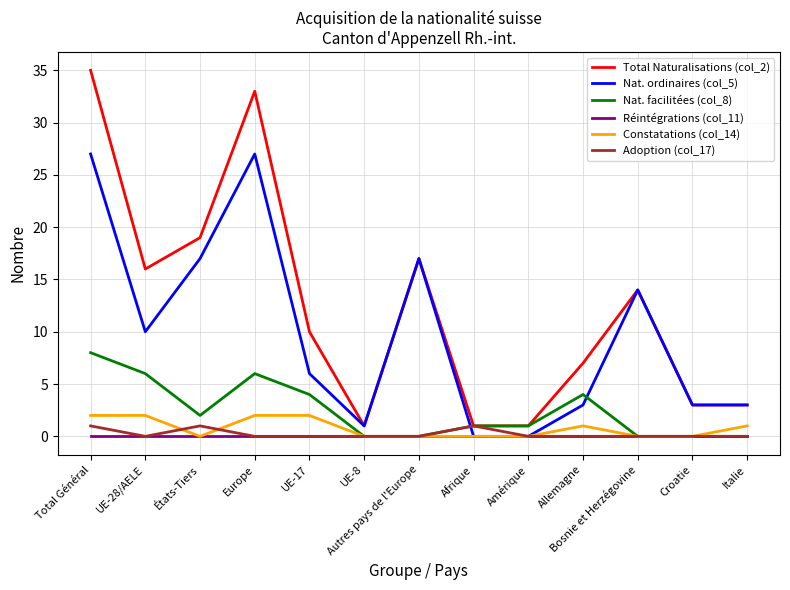

Which series has the largest total across all categories?

Total Naturalisations (col_2)